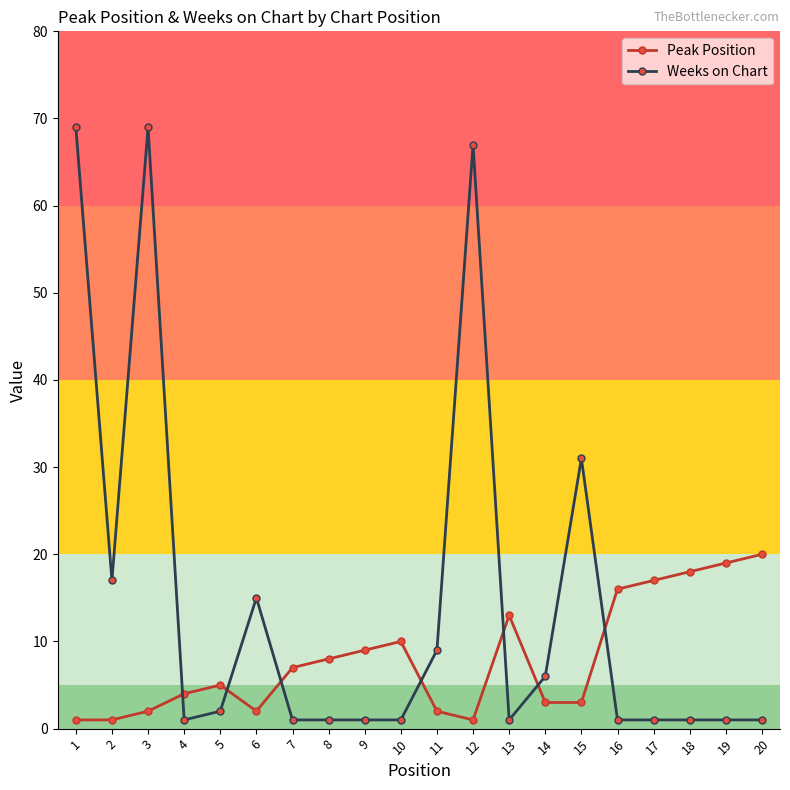

At 7, list the series in order from largest to smallest.

Peak Position, Weeks on Chart